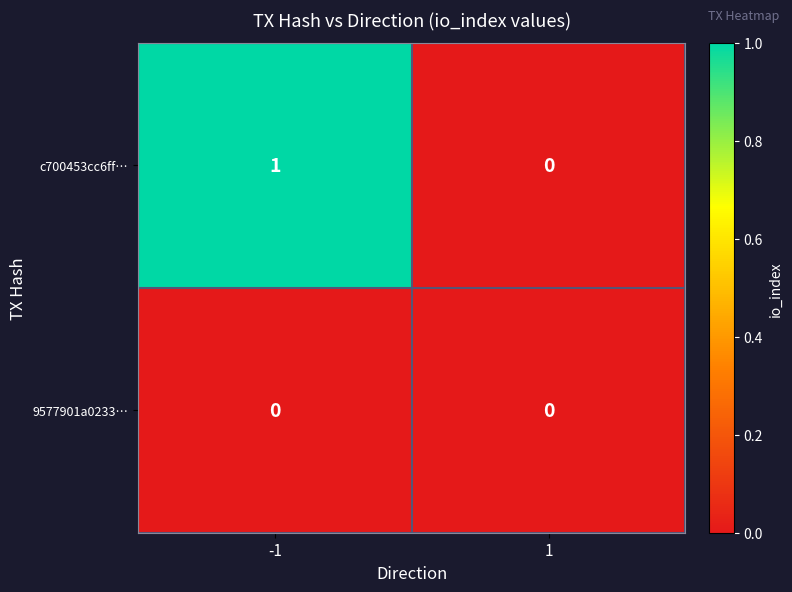

The c700453cc6ff… series shows 0 at 1. True or false?

True